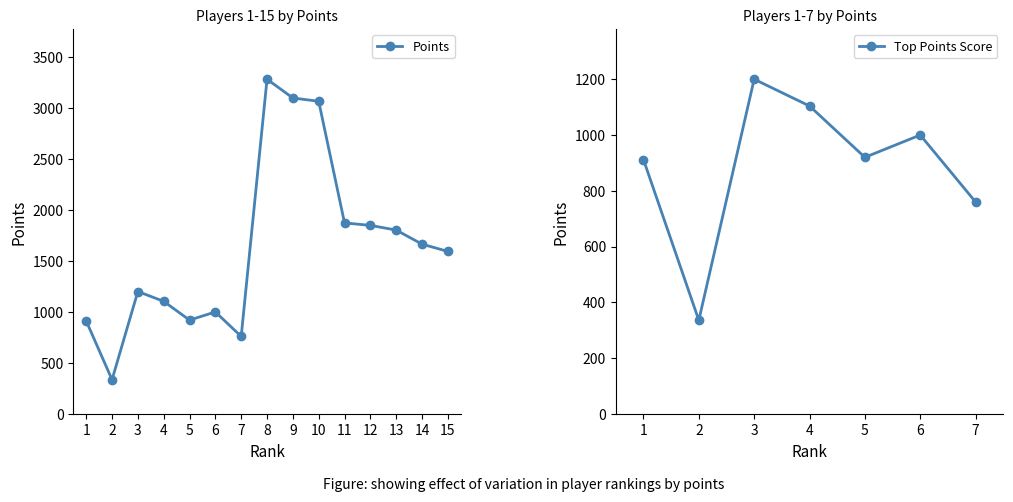

What is the minimum value shown in the chart?

336